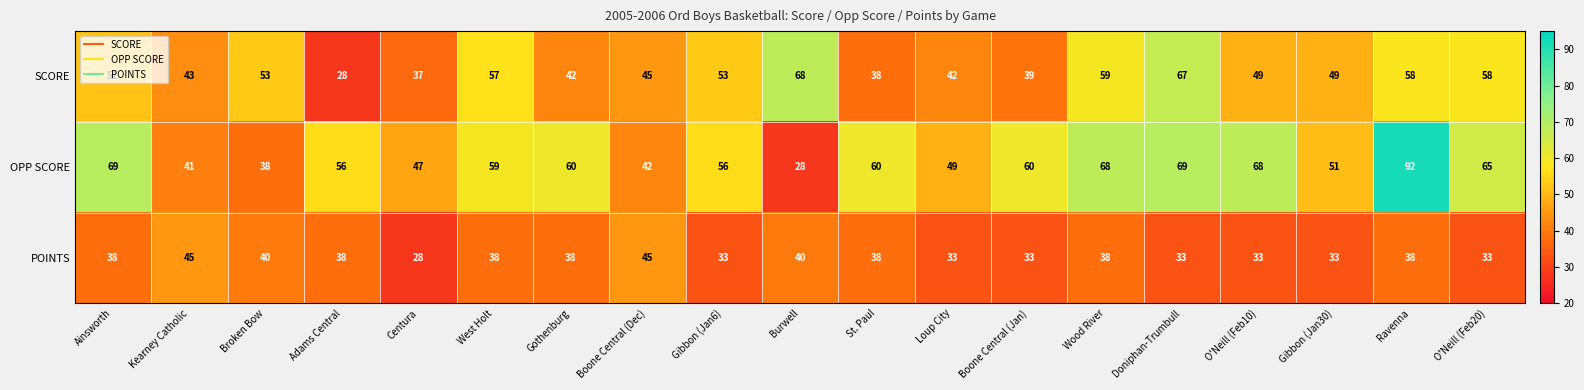

What is the greatest value displayed?

92